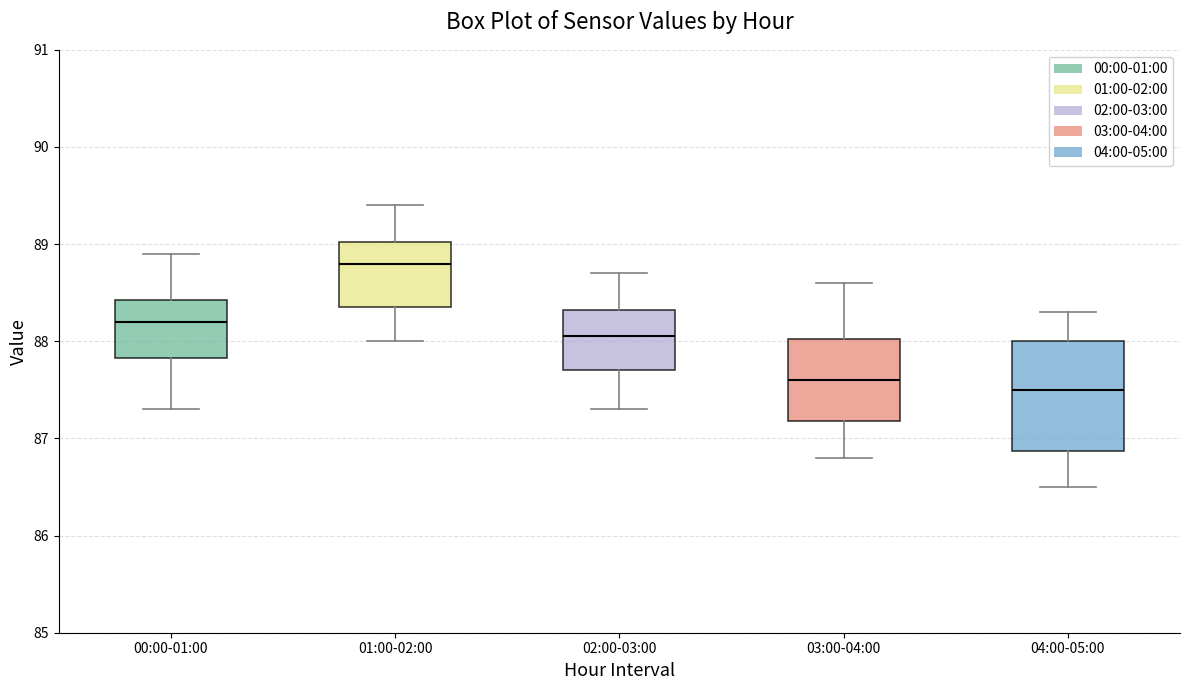

Comparing the boxes themselves (not the whiskers), which one is the tallest?

04:00-05:00